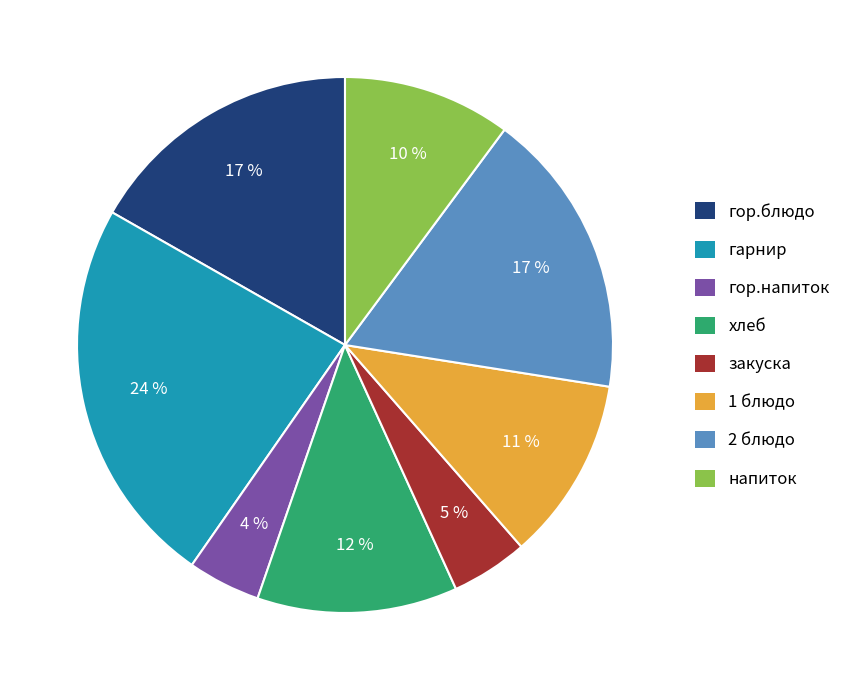

Do 2 блюдо and гор.напиток together represent more than half of the pie?

No